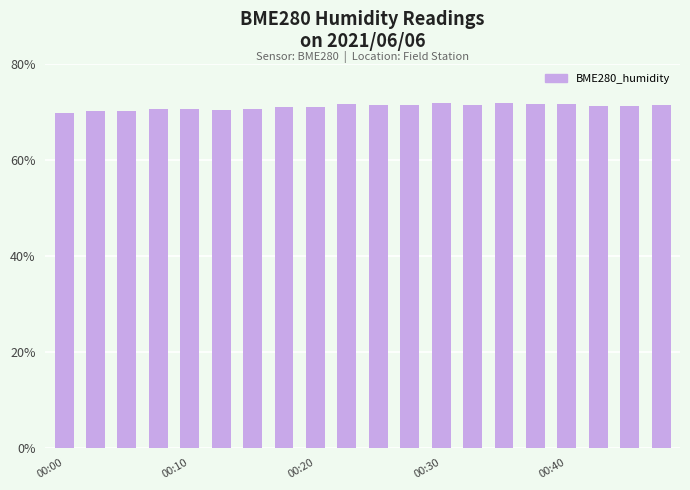

What is the average value?

71.0